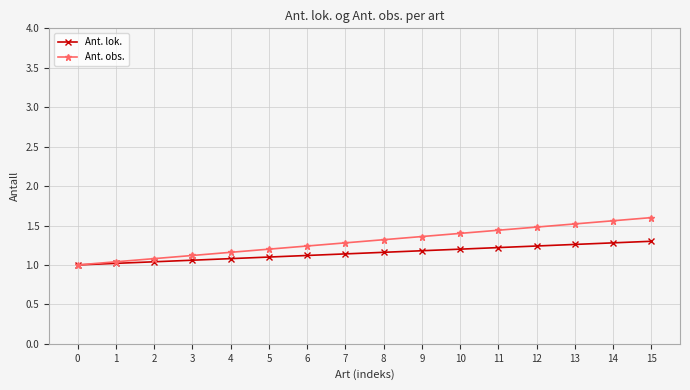

What is the minimum value shown in the chart?

1.0